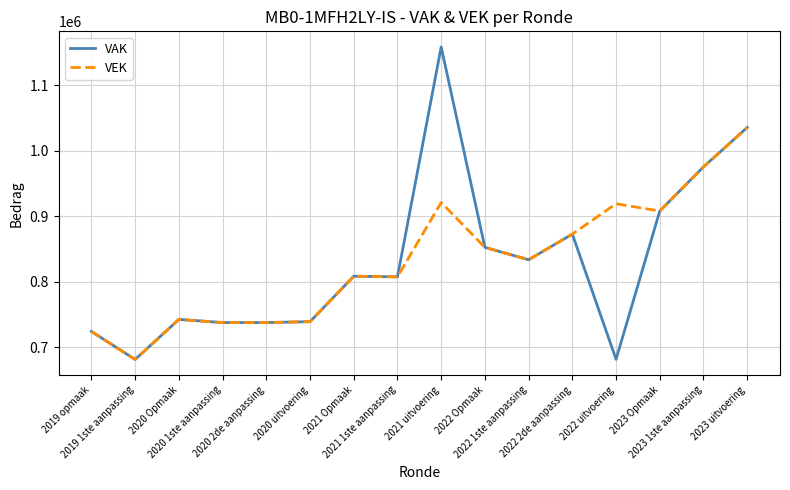

Which series has the widest spread of values?

VAK